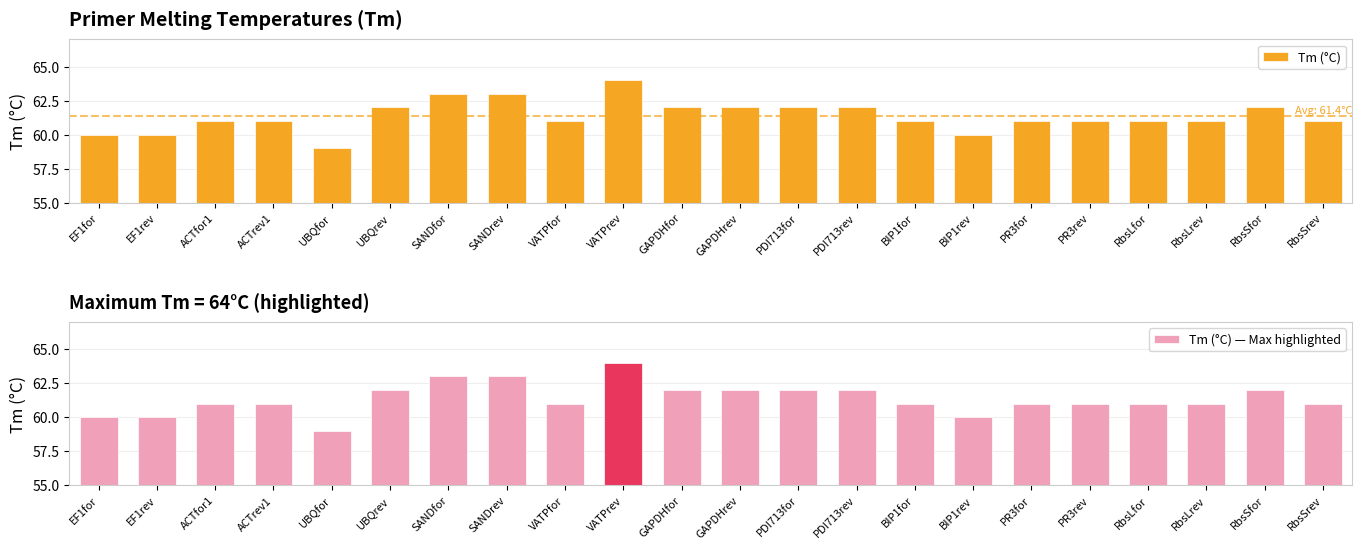

Is it true that Tm (°C) equals 61 at PR3for?

True